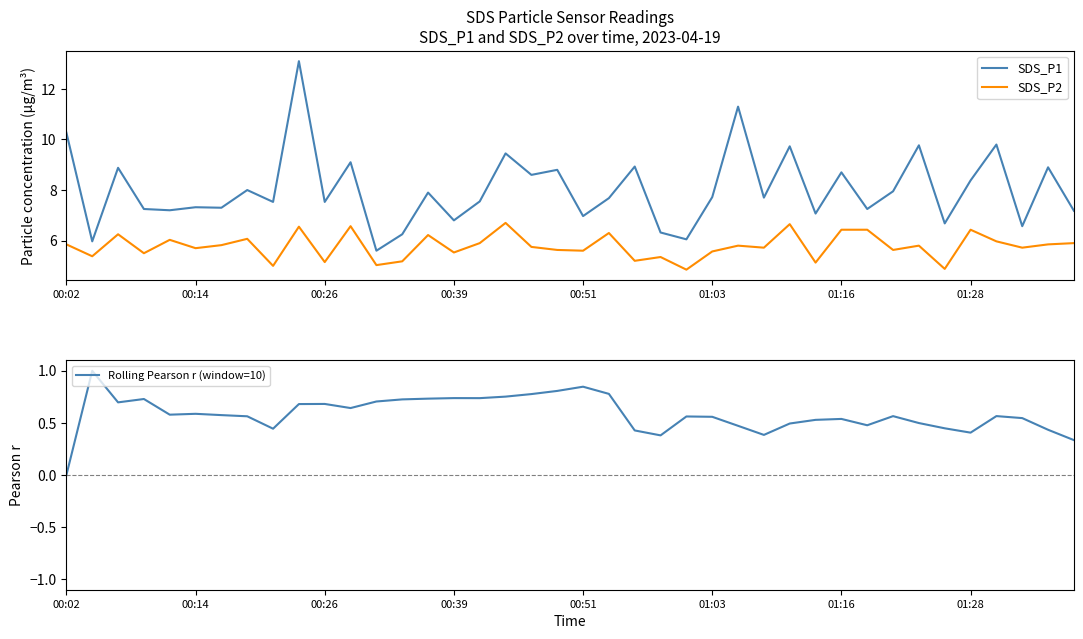

At which category is the sum across all series the highest?

9